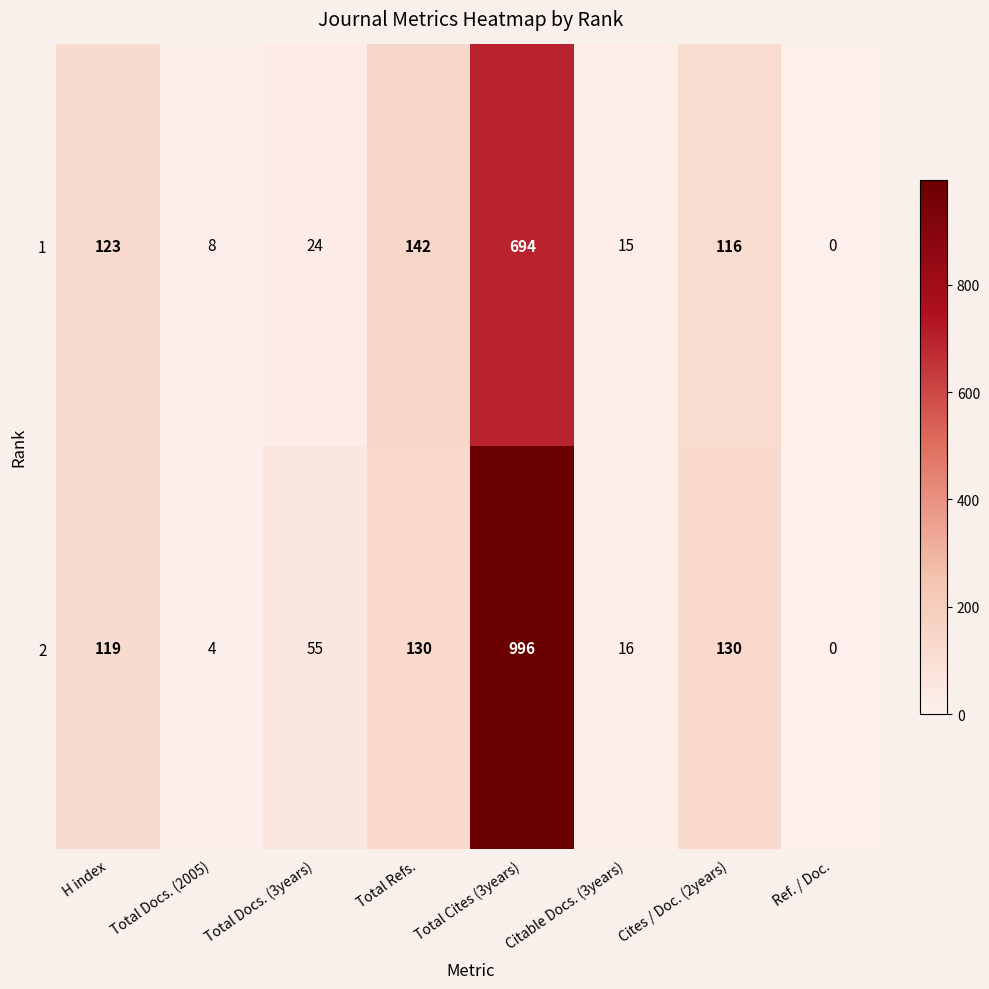

What is the highest value of the 1 series?

694